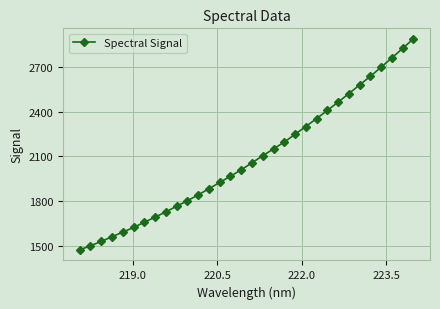

What is the difference between the maximum and minimum values?

1417.4